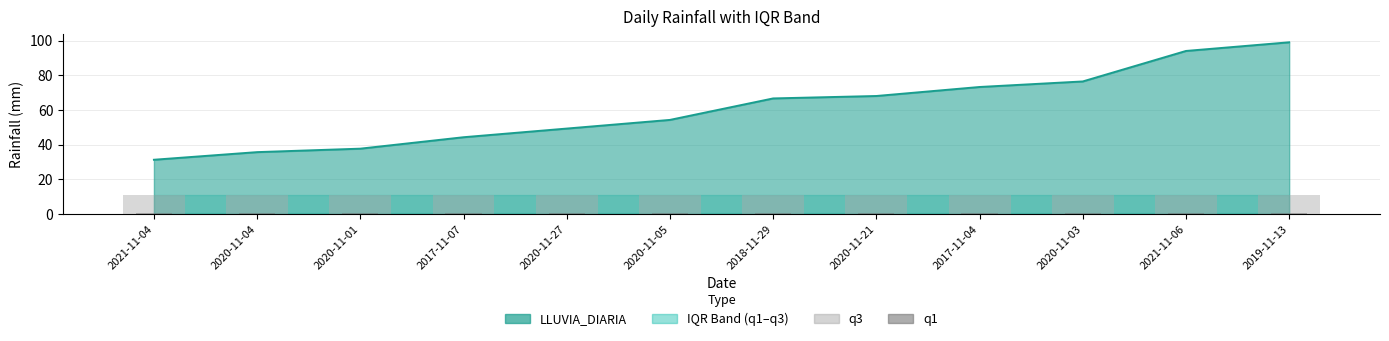

List the labels in order of q3 value, smallest first.

2021-11-04, 2020-11-04, 2020-11-01, 2017-11-07, 2020-11-27, 2020-11-05, 2018-11-29, 2020-11-21, 2017-11-04, 2020-11-03, 2021-11-06, 2019-11-13